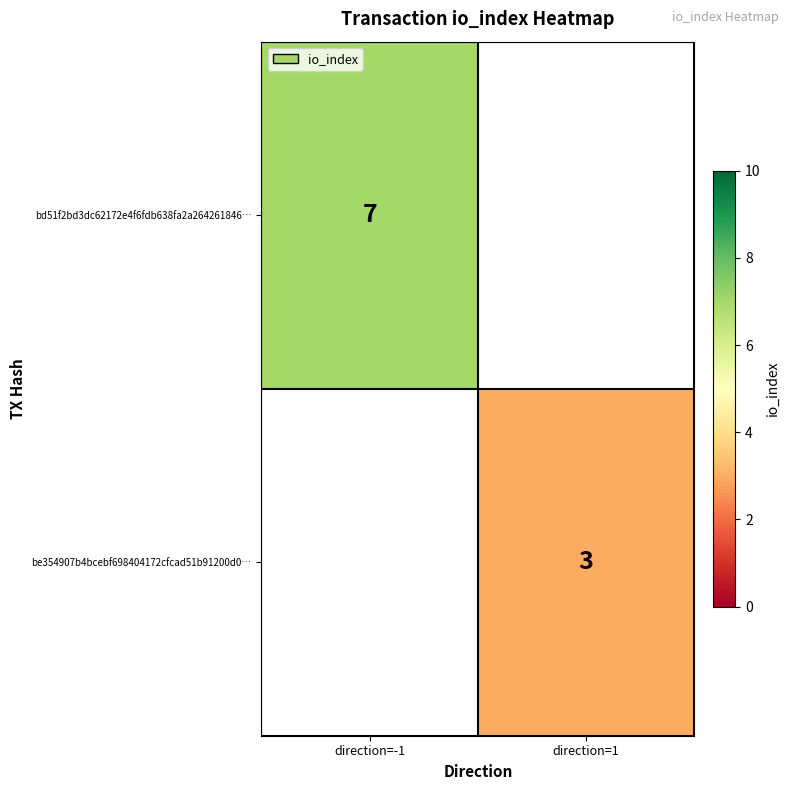

What is the greatest value displayed?

7.0